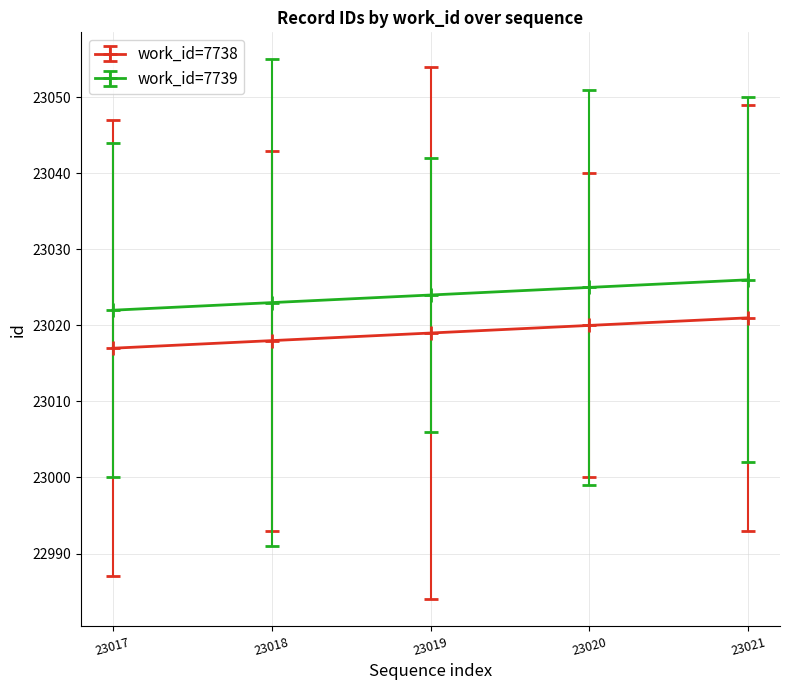

Rank the series by their average value, from lowest to highest.

work_id=7738, work_id=7739